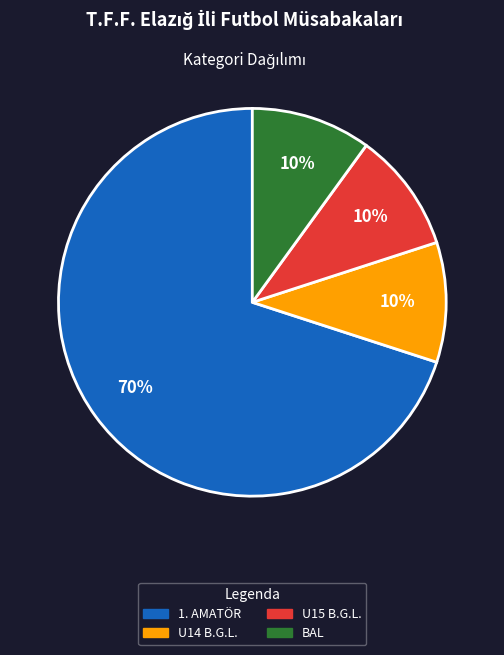

Does any single category account for the majority?

Yes